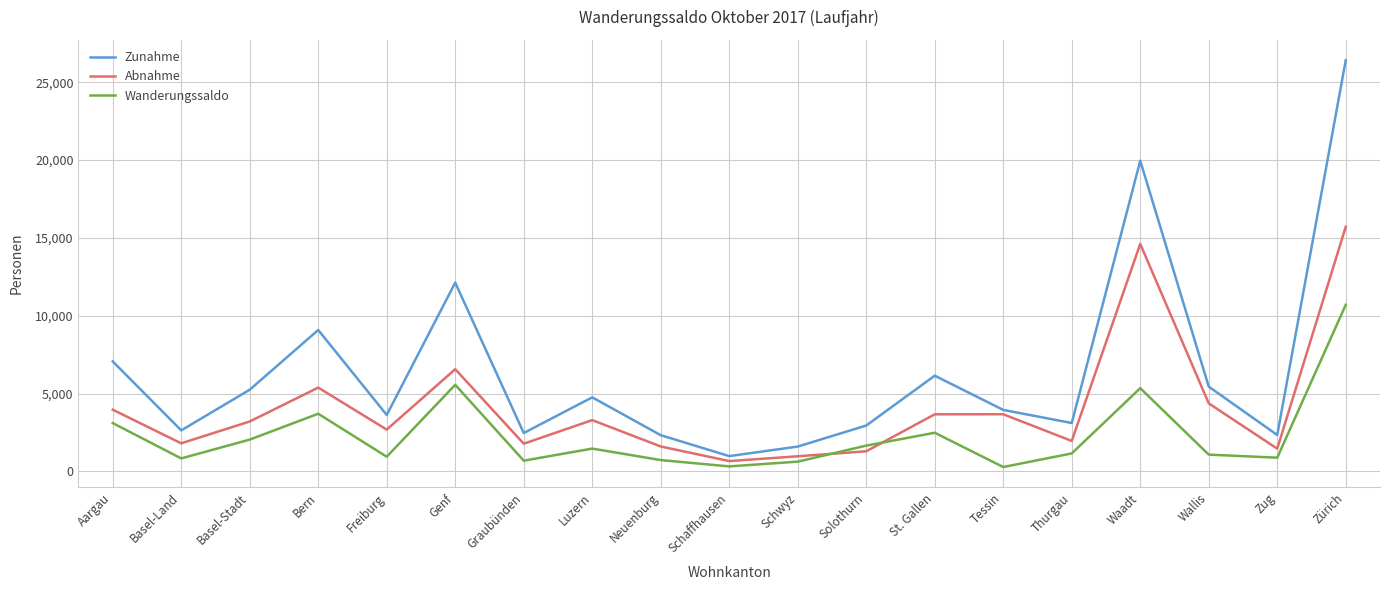

Rank the series by their maximum value, from lowest to highest.

Wanderungssaldo, Abnahme, Zunahme